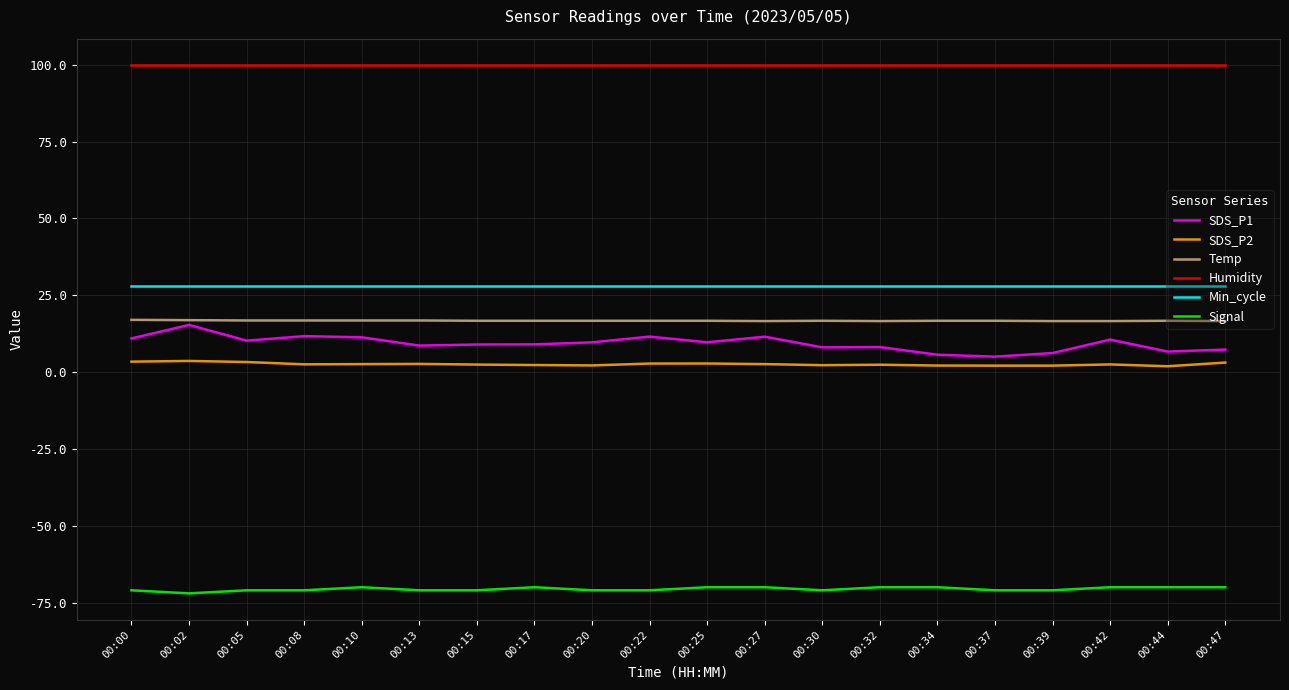

True or false: Signal and SDS_P2 intersect in this chart.

False